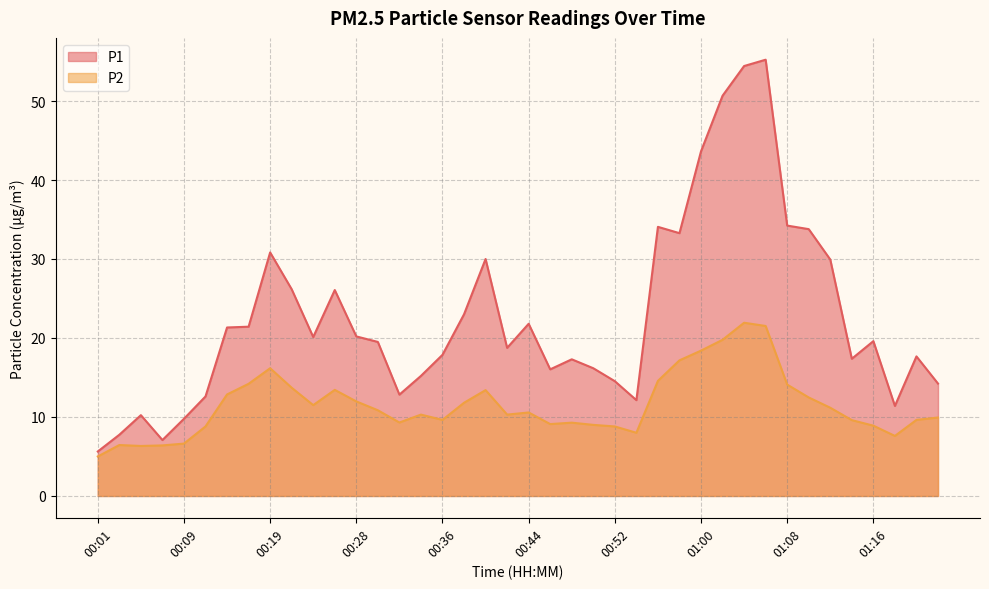

At how many categories does at least one series exceed 7?

39